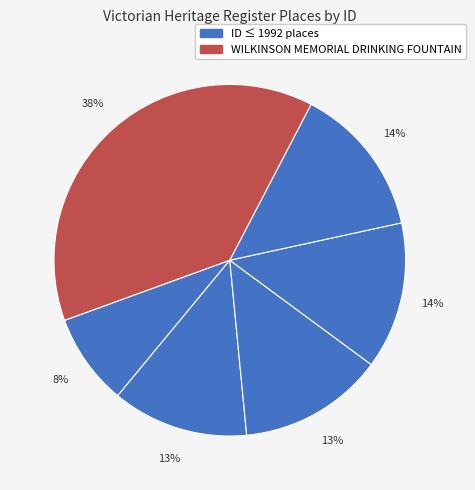

How many slices are in this pie chart?

6